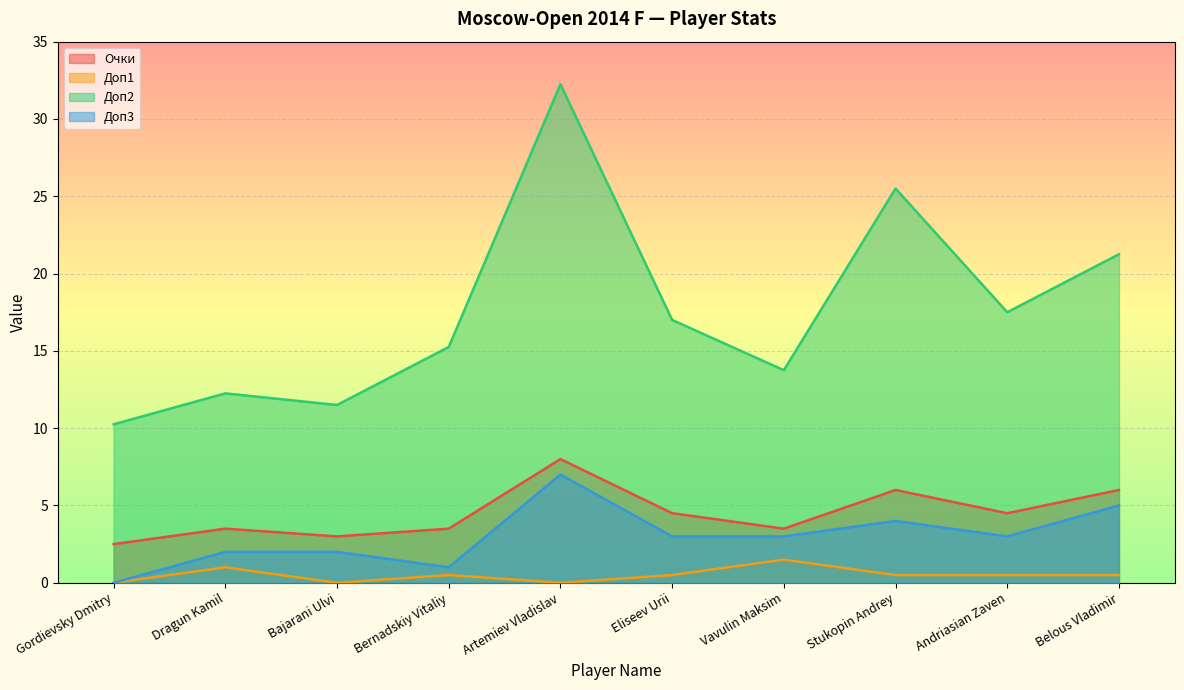

Reading left to right, what are all the values shown in this chart?

Очки: 2.5	3.5	3.0	3.5	8.0	4.5	3.5	6.0	4.5	6.0
Доп1: 0.0	1.0	0.0	0.5	0.0	0.5	1.5	0.5	0.5	0.5
Доп2: 10.2	12.2	11.5	15.2	32.2	17.0	13.8	25.5	17.5	21.2
Доп3: 0.0	2.0	2.0	1.0	7.0	3.0	3.0	4.0	3.0	5.0